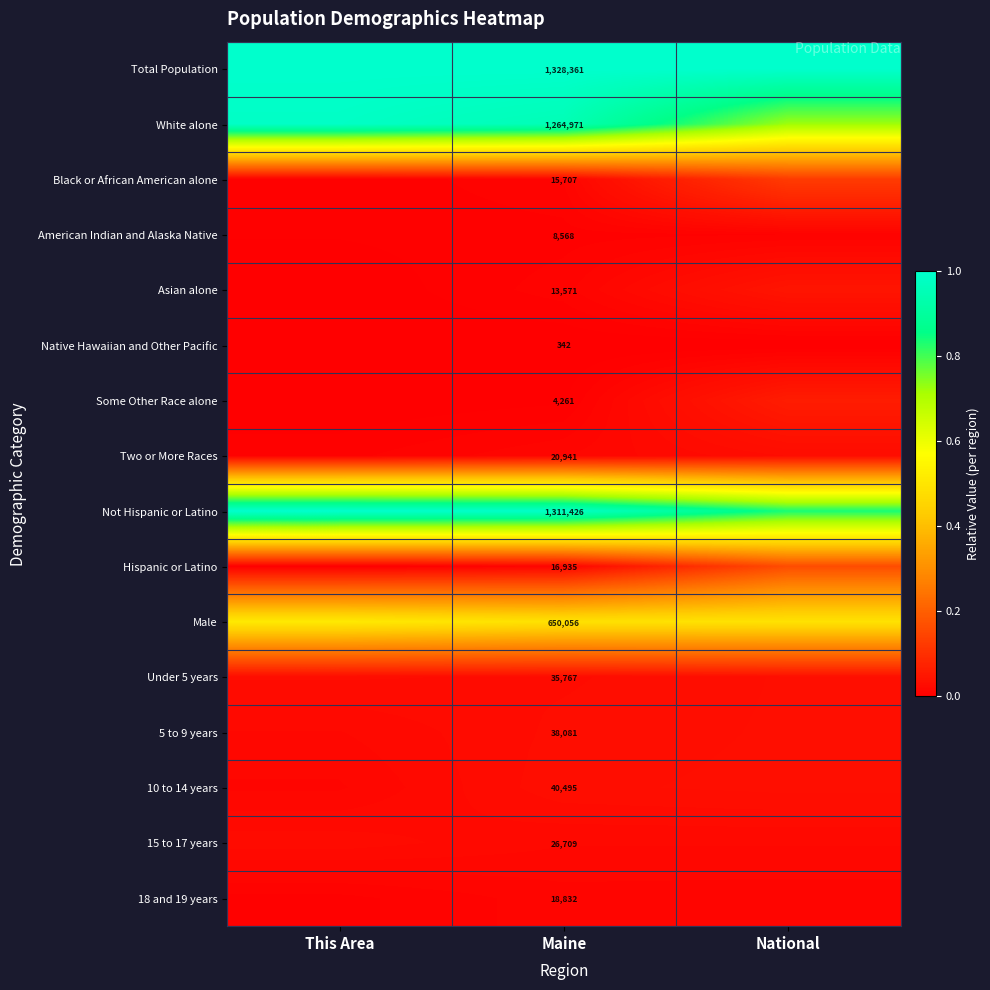

At which label does Two or More Races reach its peak?

National